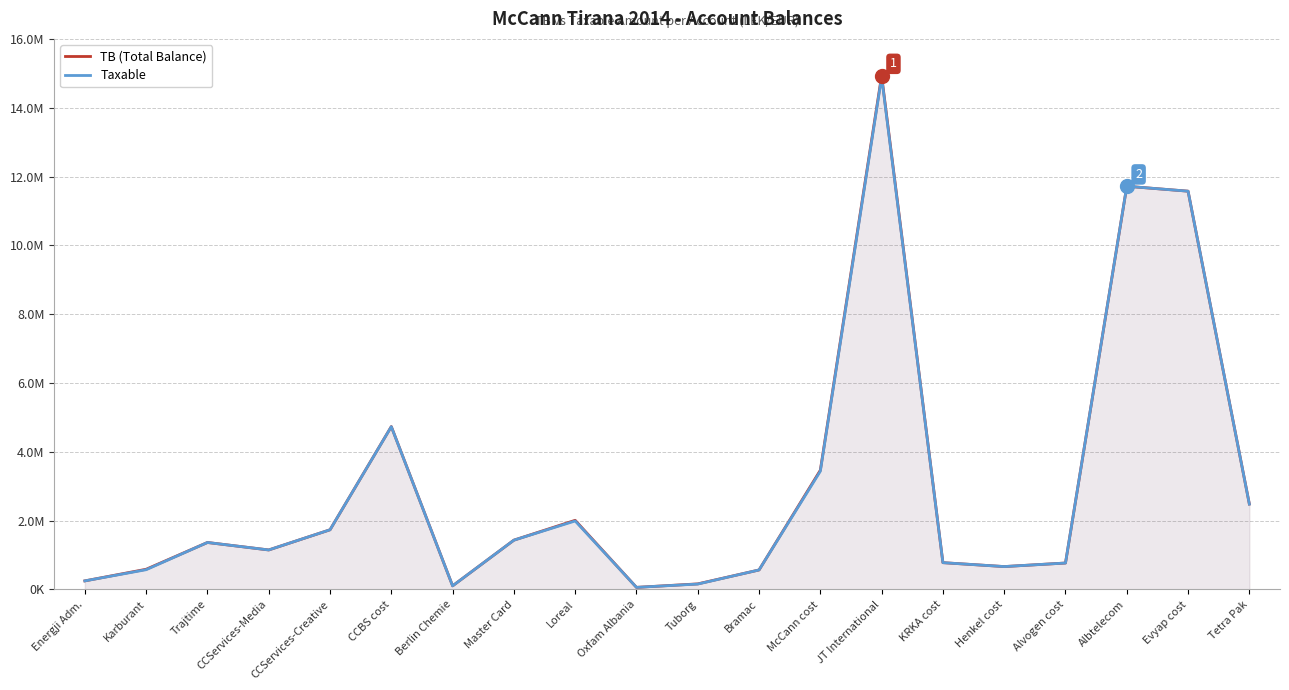

What position from the right is Tetra Pak?

1